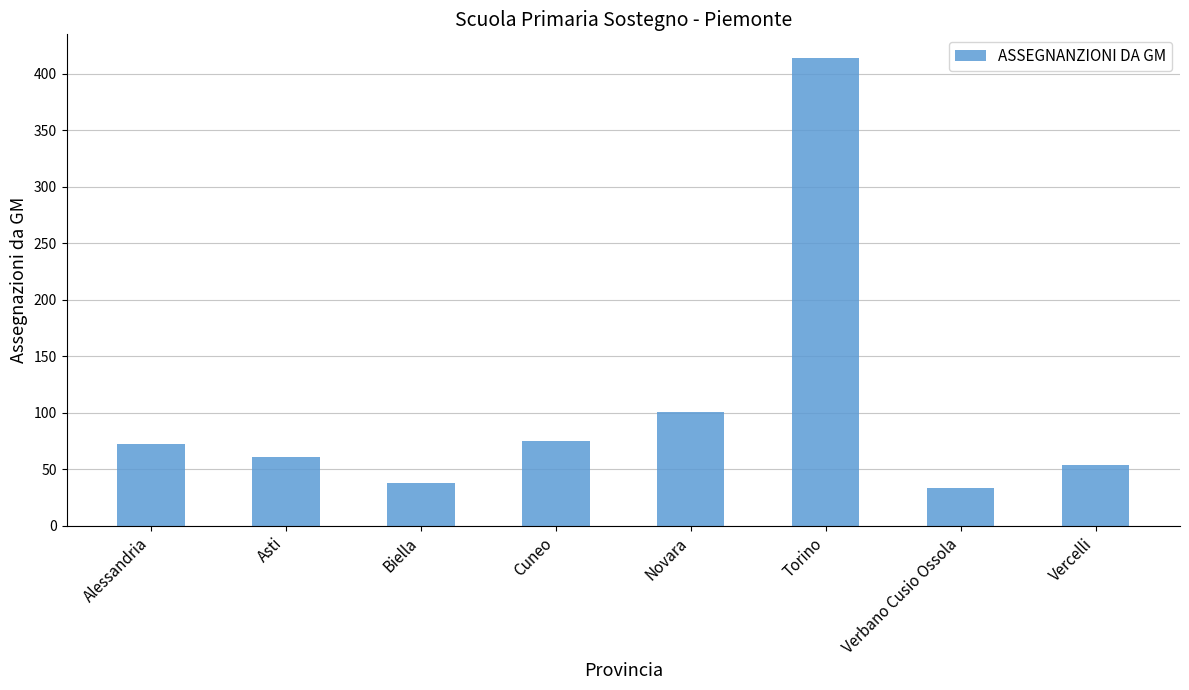

At which label is the value closest to 223?

Novara